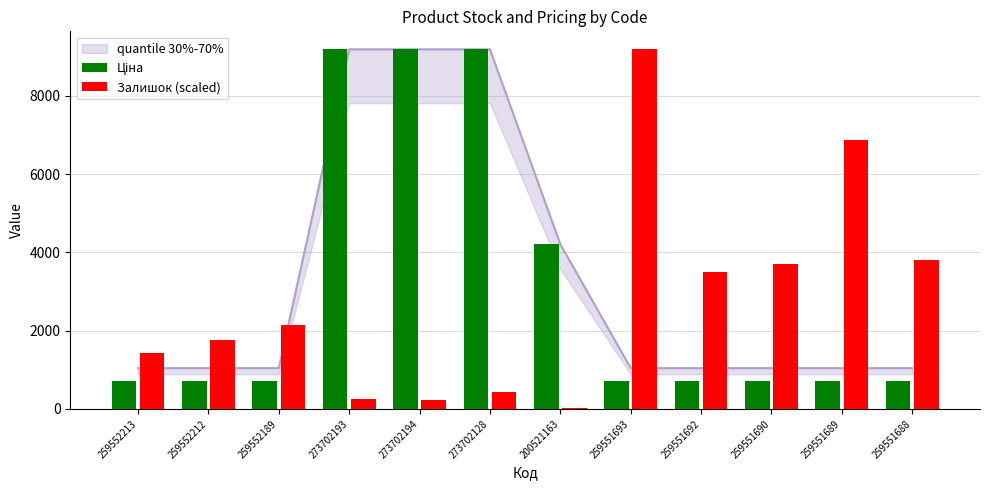

What is the spread (max minus min) of values at 259552213?

727.9